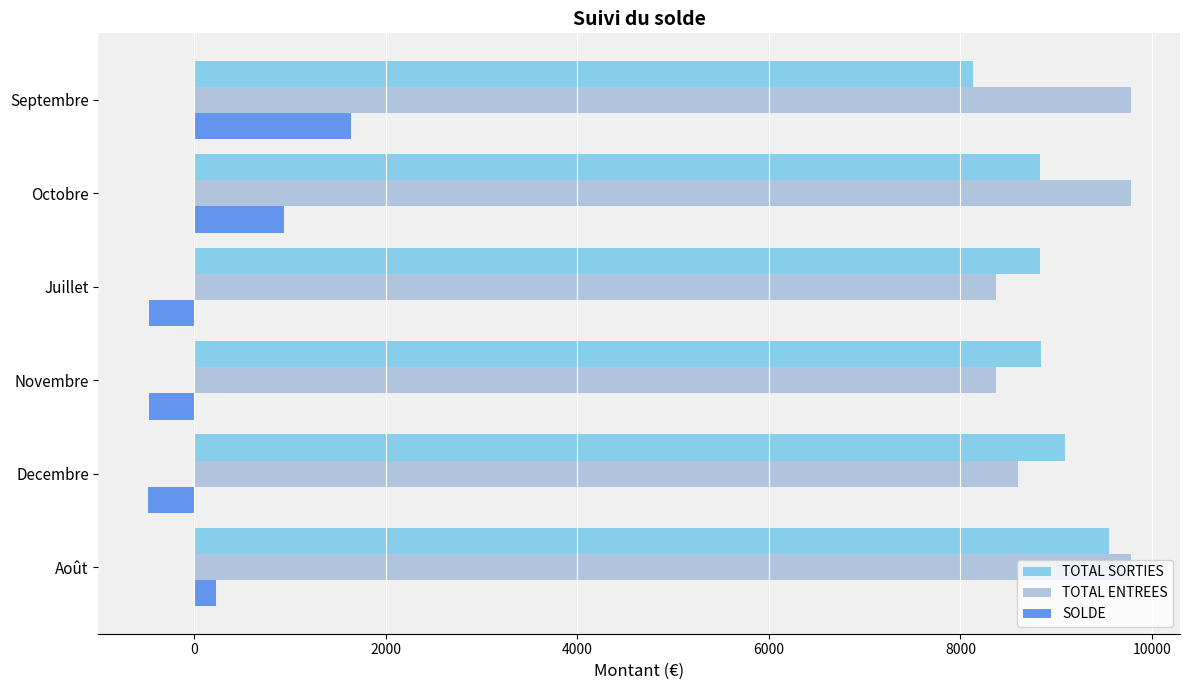

What is the lowest value of the TOTAL ENTREES series?

8370.6